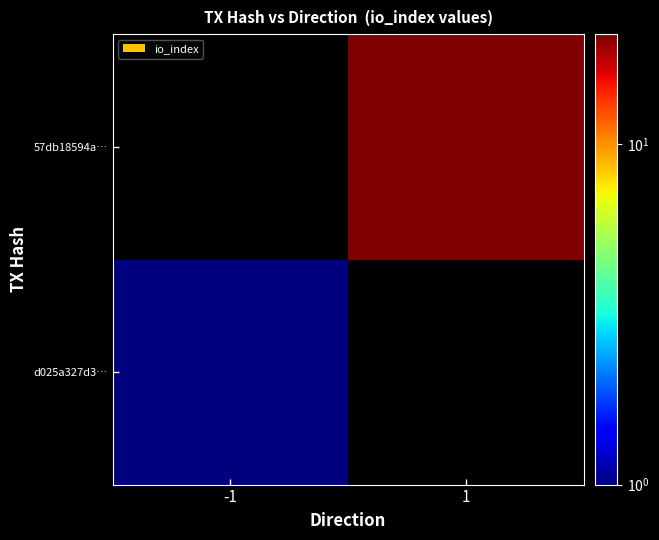

At -1, list the series in order from largest to smallest.

d025a327d3…, 57db18594a…